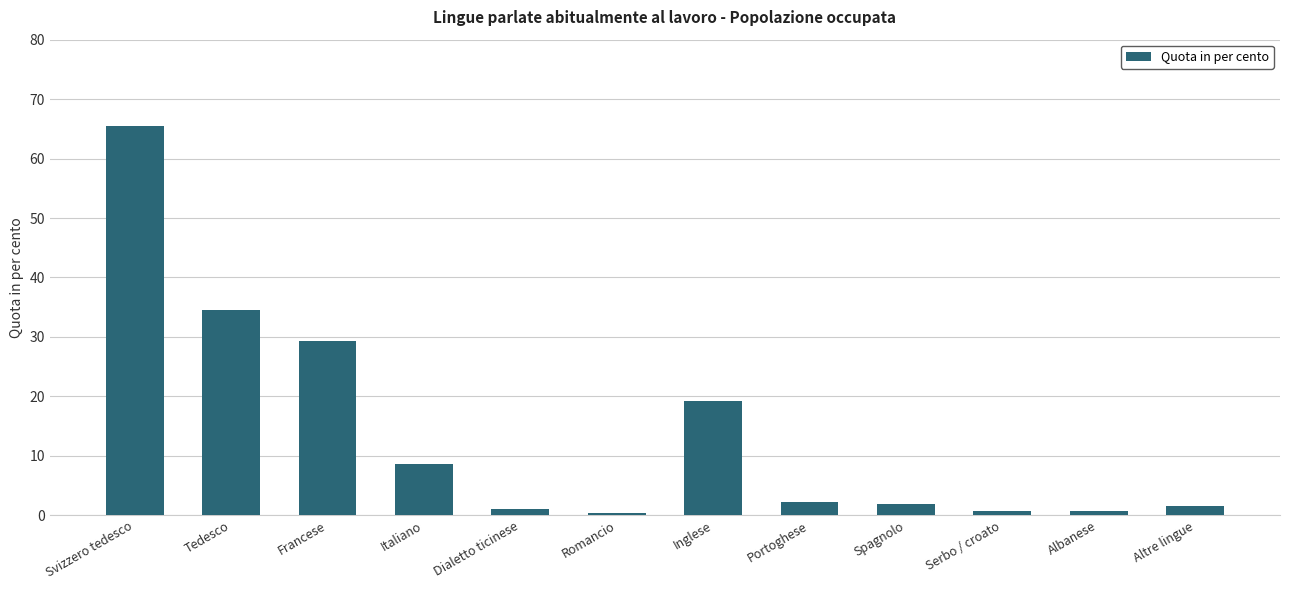

What is the average value?

13.8